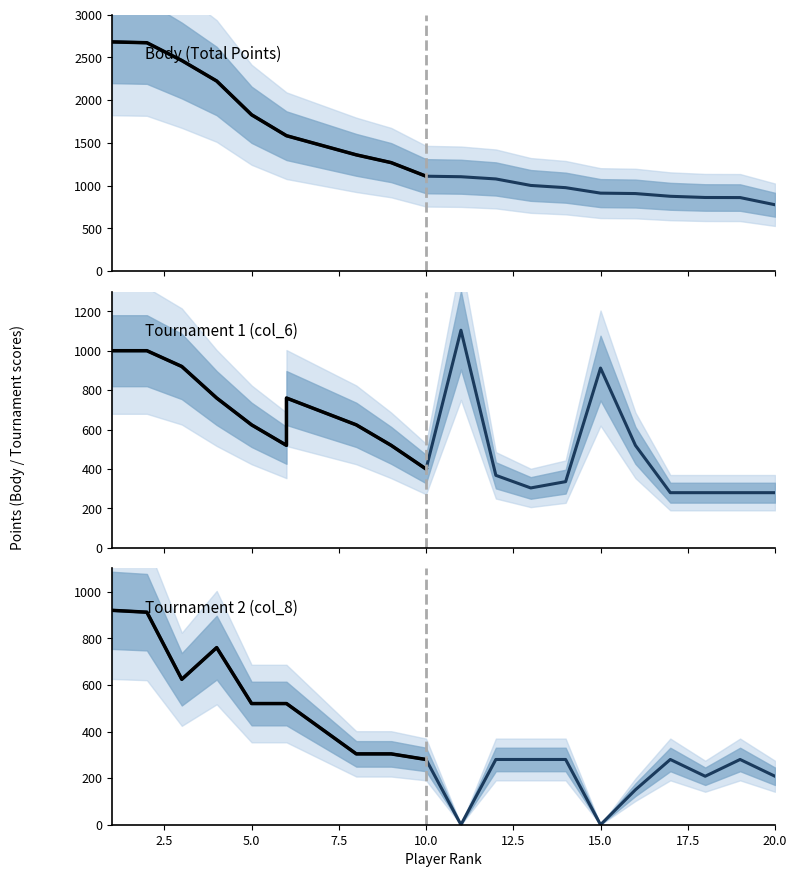

How many data points in Tournament 2 (col_8) are above 280?

9